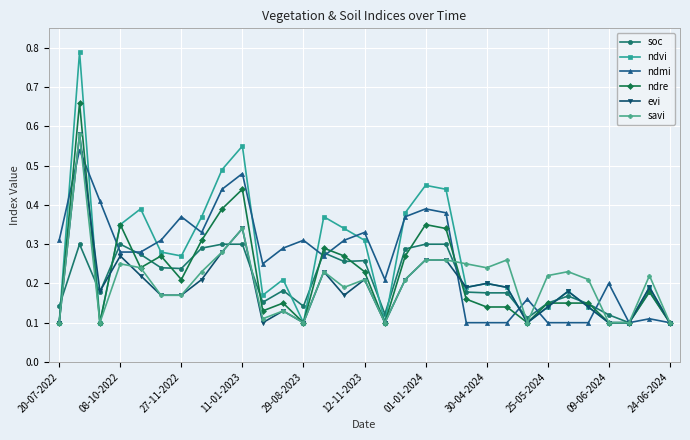

Which series has the largest range (max minus min)?

ndvi